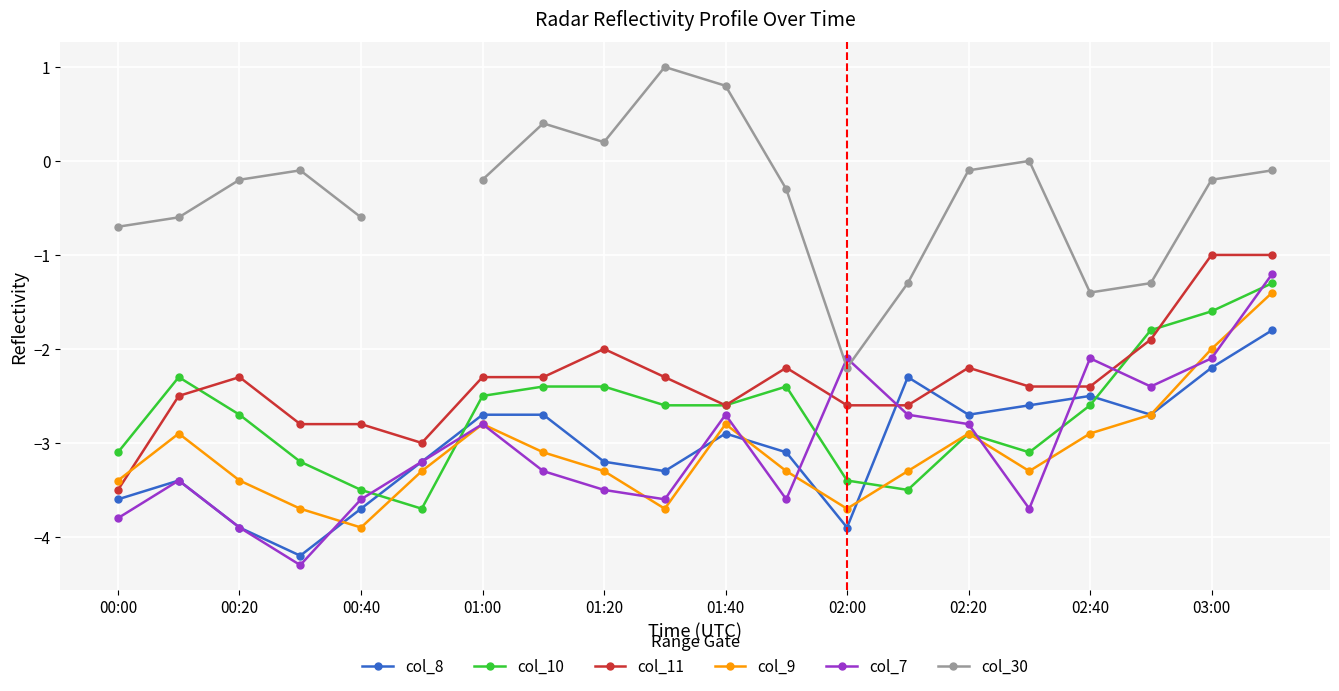

True or false: col_9 has more than 2 points higher than both neighbors.

True